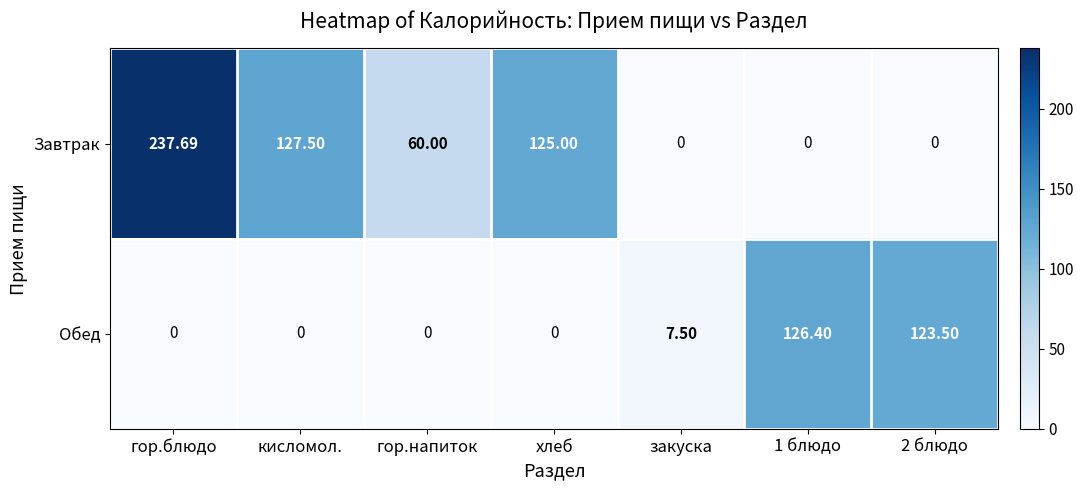

Where is Завтрак nearest to the value 118?

хлеб